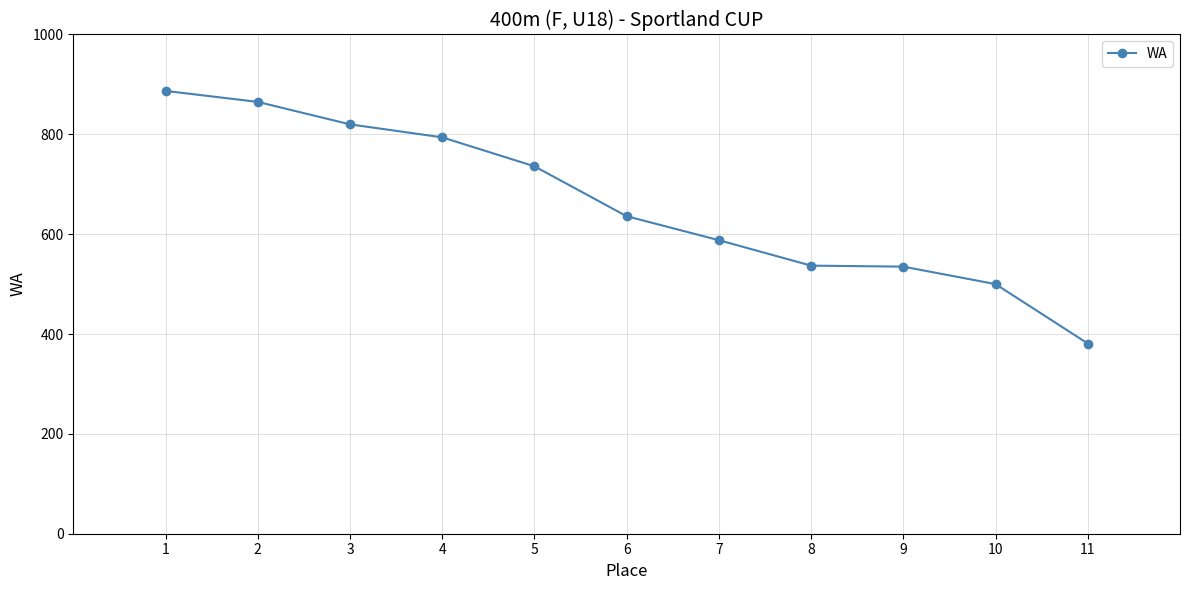

Which label corresponds to the largest value in the chart?

1